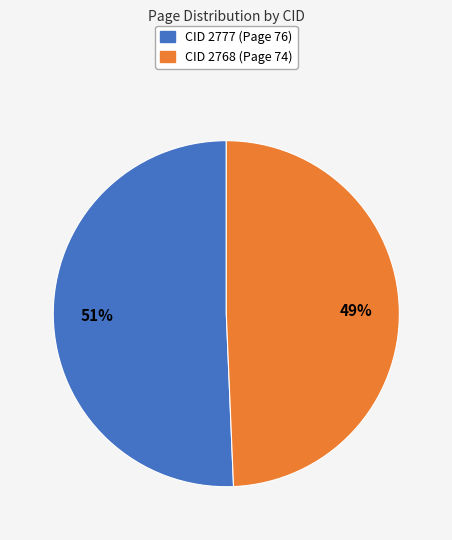

To the nearest percent, what is the average slice percentage?

50%